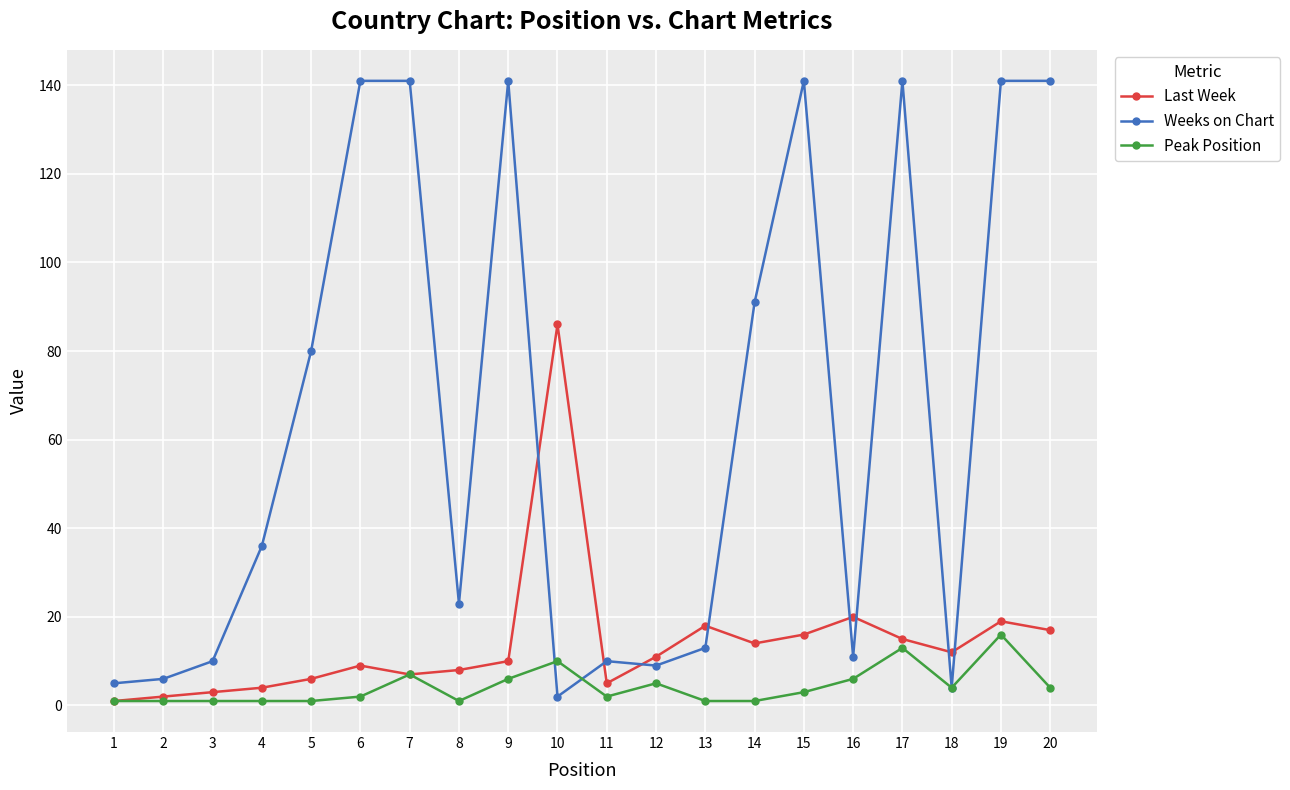

How many categories are shown in the chart?

20